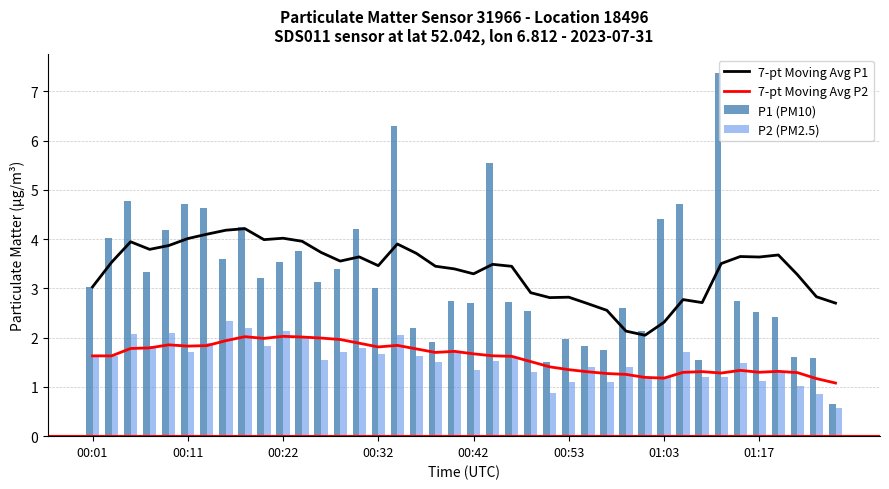

True or false: 7-pt Moving Avg P1 and 7-pt Moving Avg P2 cross at least once.

False